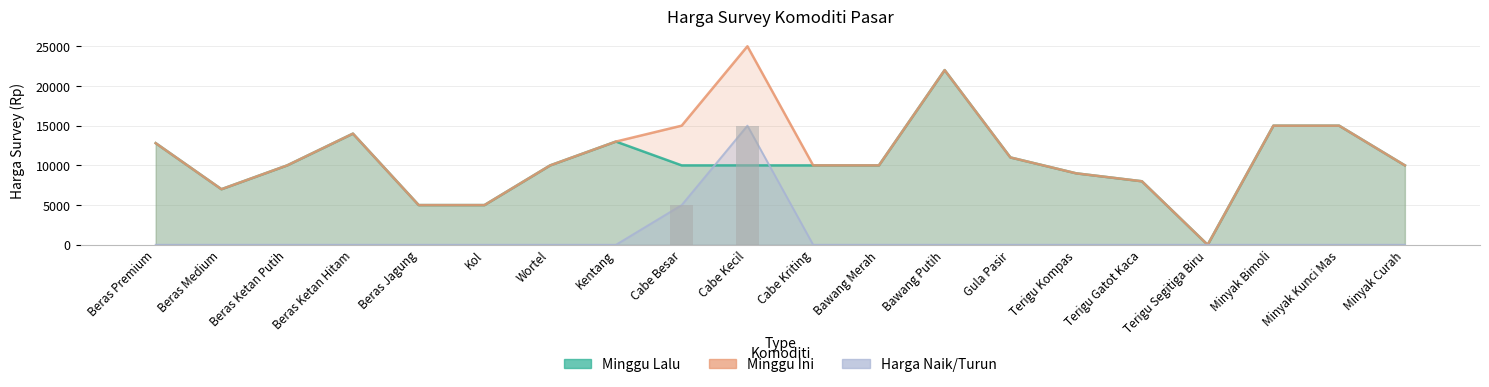

What is the spread (max minus min) of values at Terigu Kompas?

9000